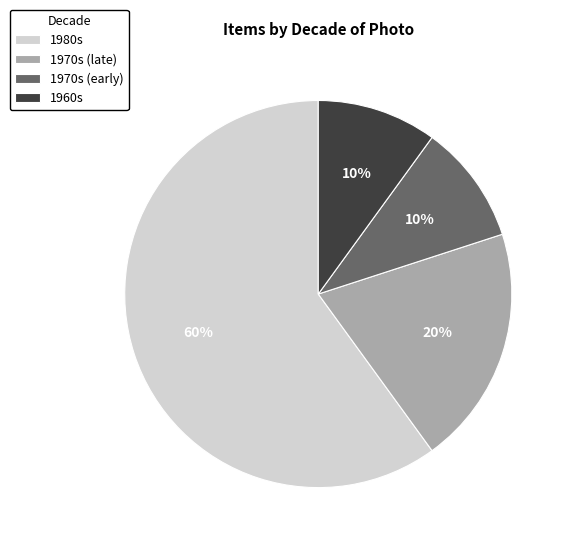

To the nearest percent, what portion does 1960s represent?

10%